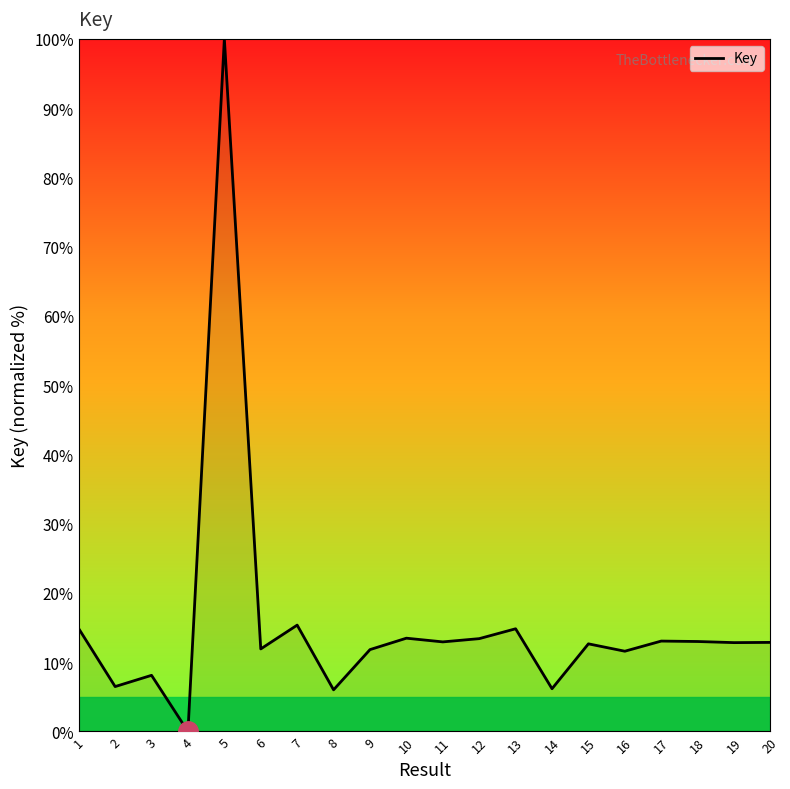

What is the average value?

15.6